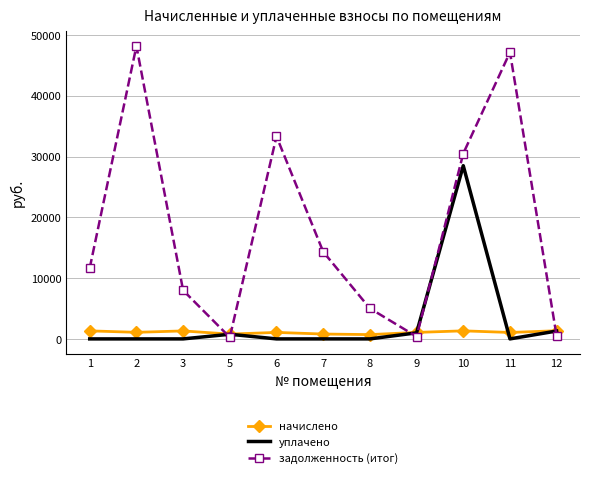

What is the sum of the уплачено values at 7 and 5?

765.4